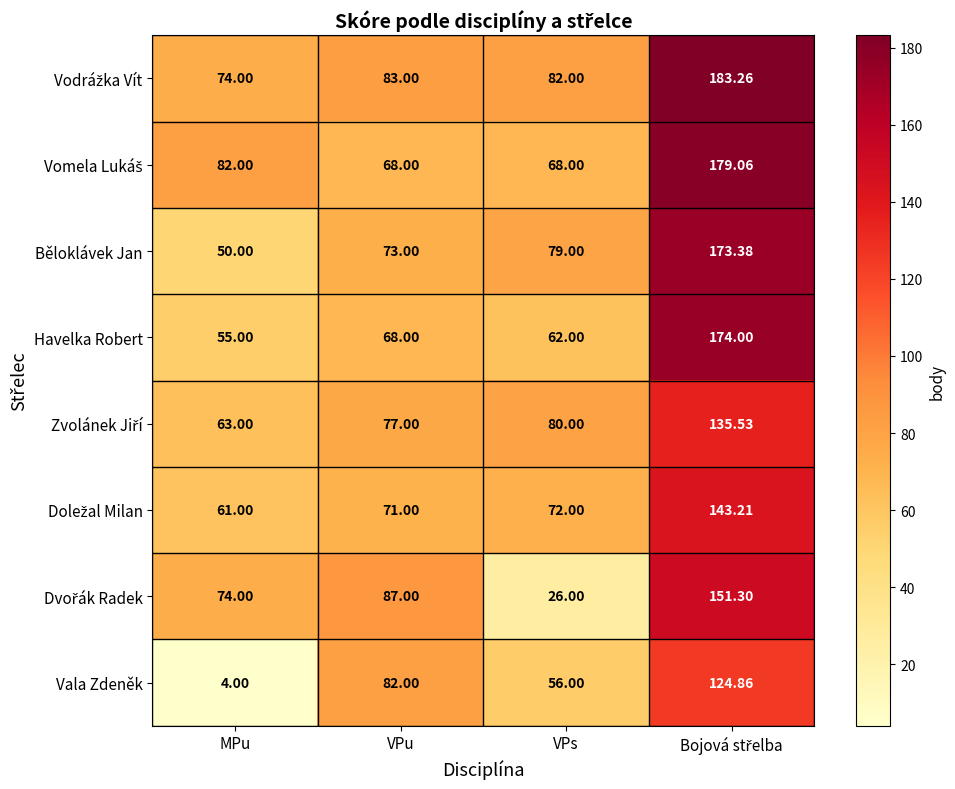

How many series are shown in this chart?

8